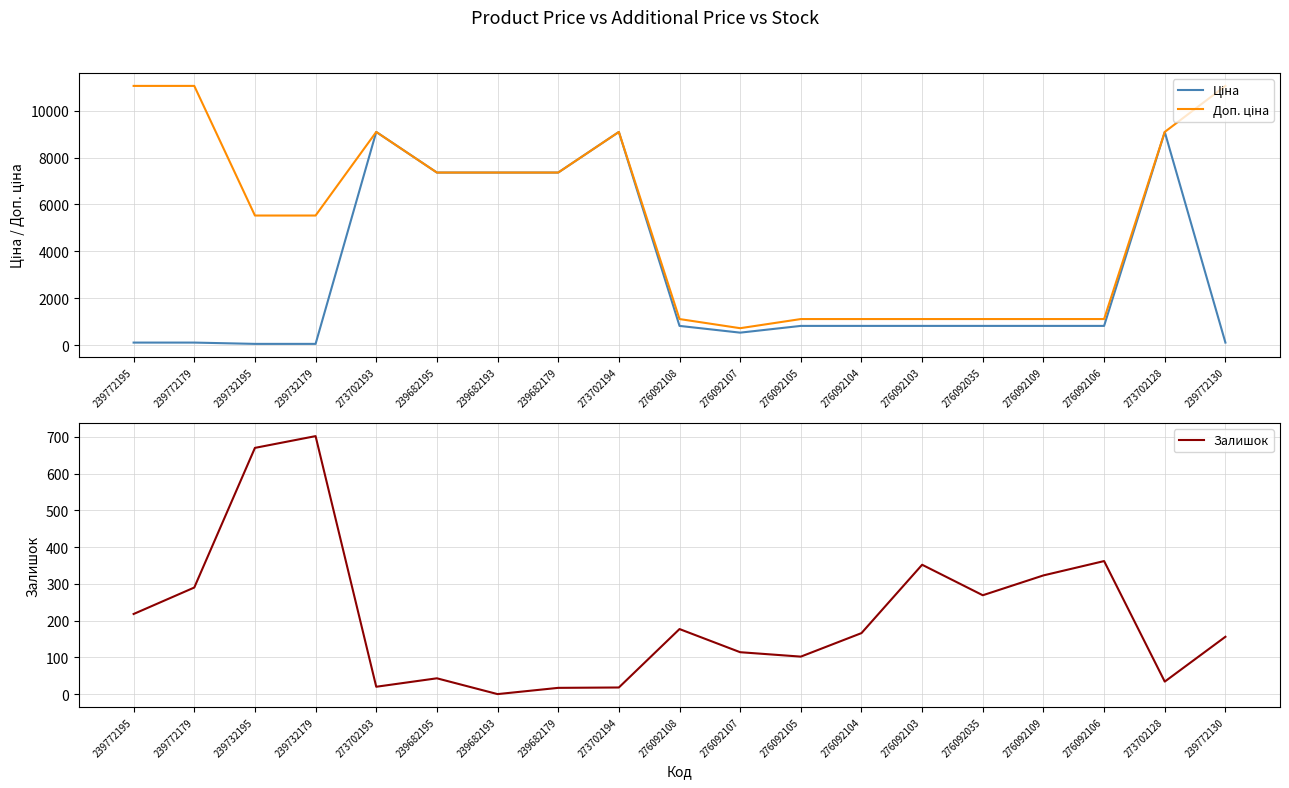

What is the approximate value of Ціна at 276092035?

822.0